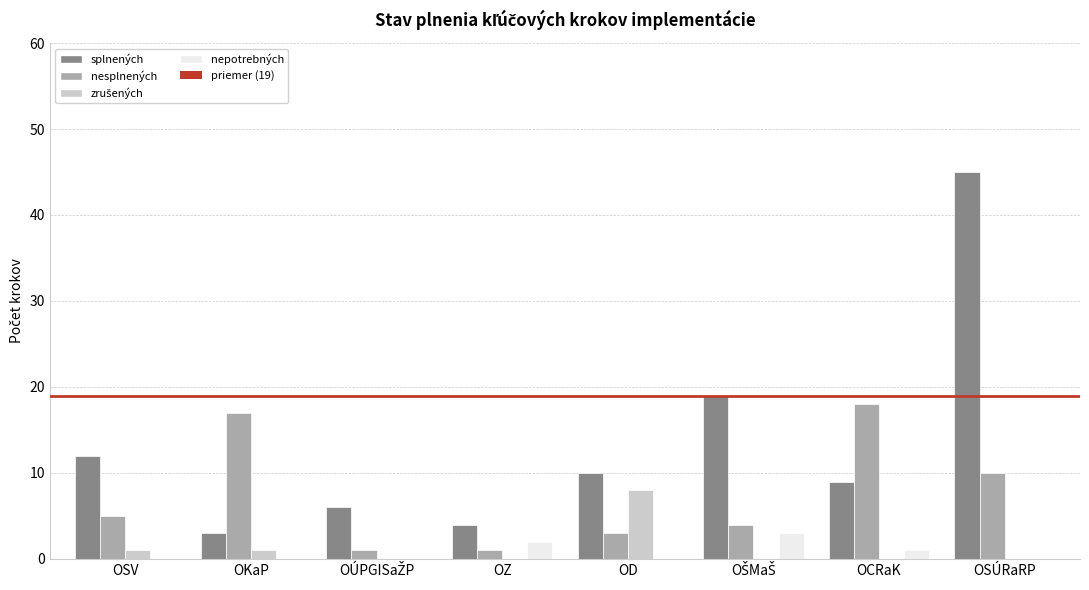

Is the value of splnených at OSV greater than the value of nesplnených at OCRaK?

No